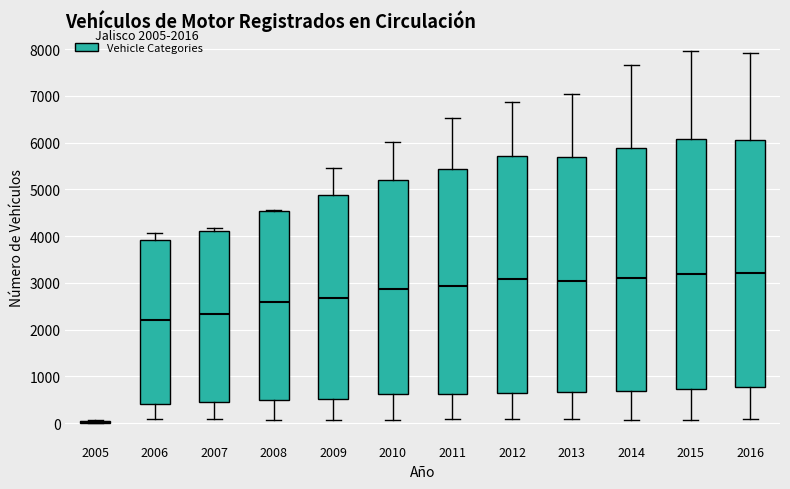

Where is the upper edge of the box at x = 2007 on the y-axis? The values are not printed on the chart, so give them approximately, as read against the axis.

4100